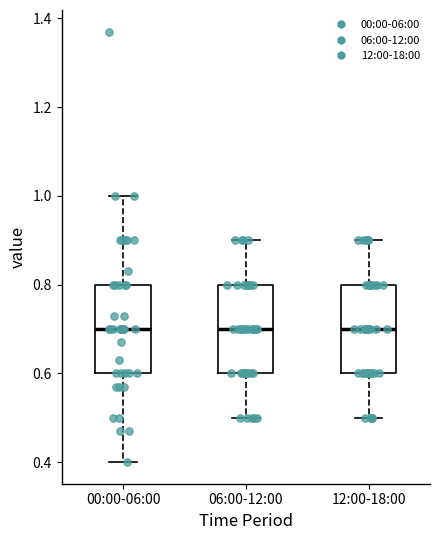

Where is the lower edge of the box for 12:00-18:00 on the y-axis? The values are not printed on the chart, so give them approximately, as read against the axis.

0.6